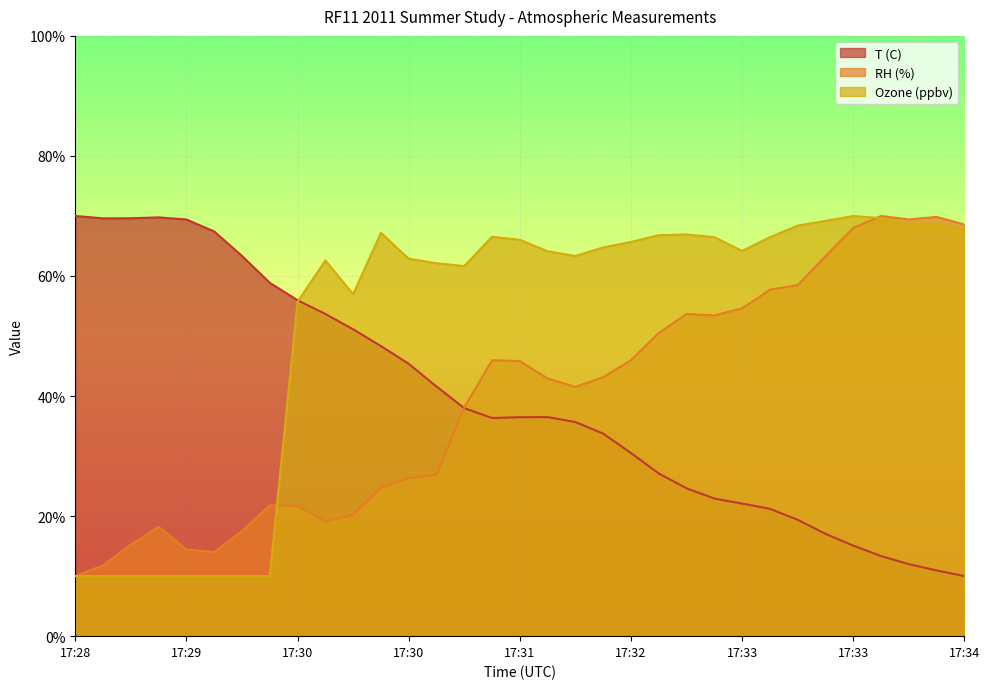

Read the T (C) value at 17:30.

53.7